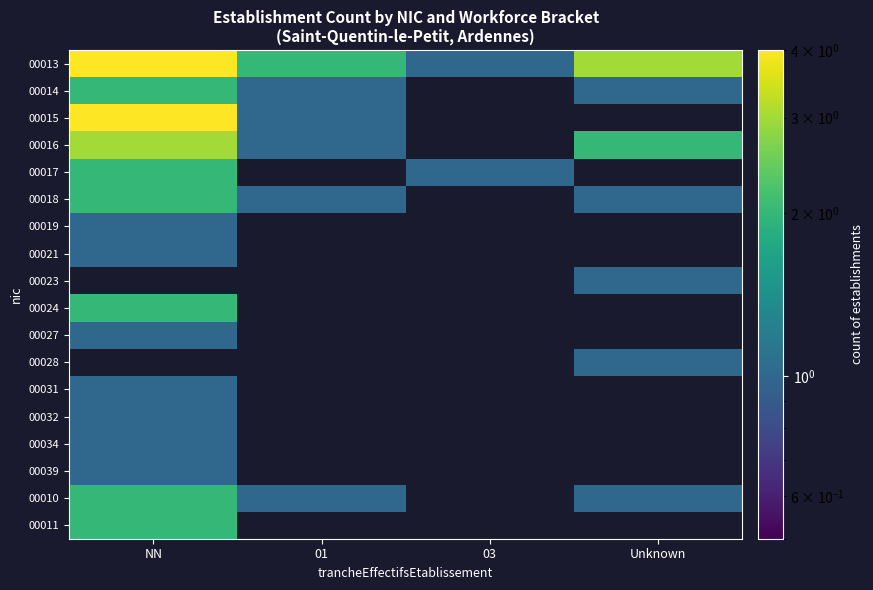

List the labels in order of 00031 value, smallest first.

NN, 01, 03, Unknown